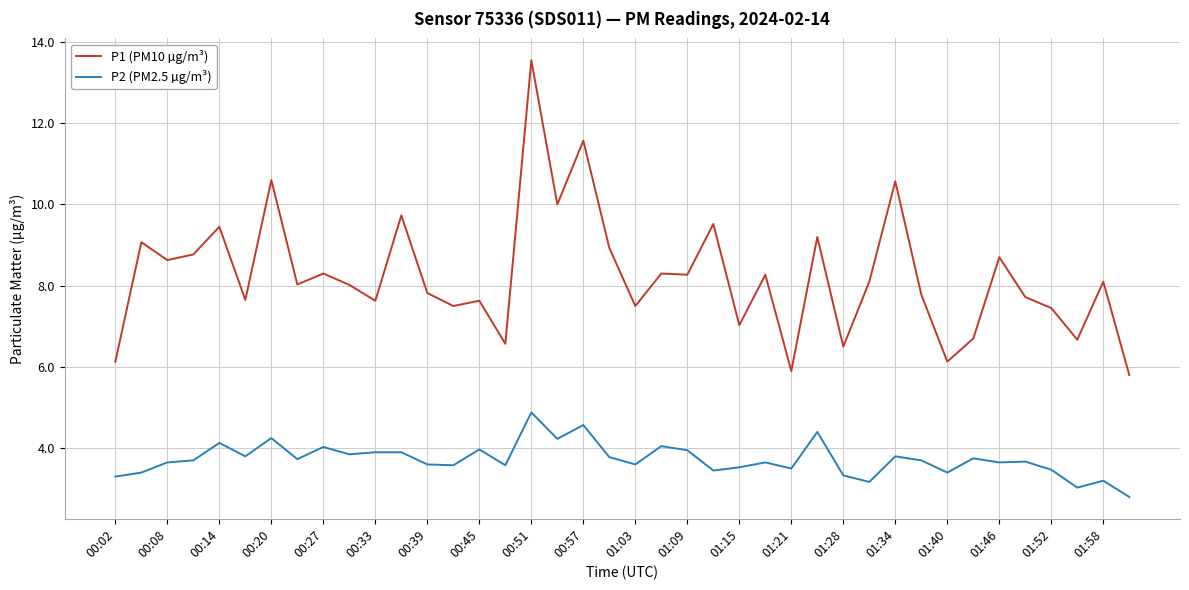

Which series has the largest total across all categories?

P1 (PM10 µg/m³)